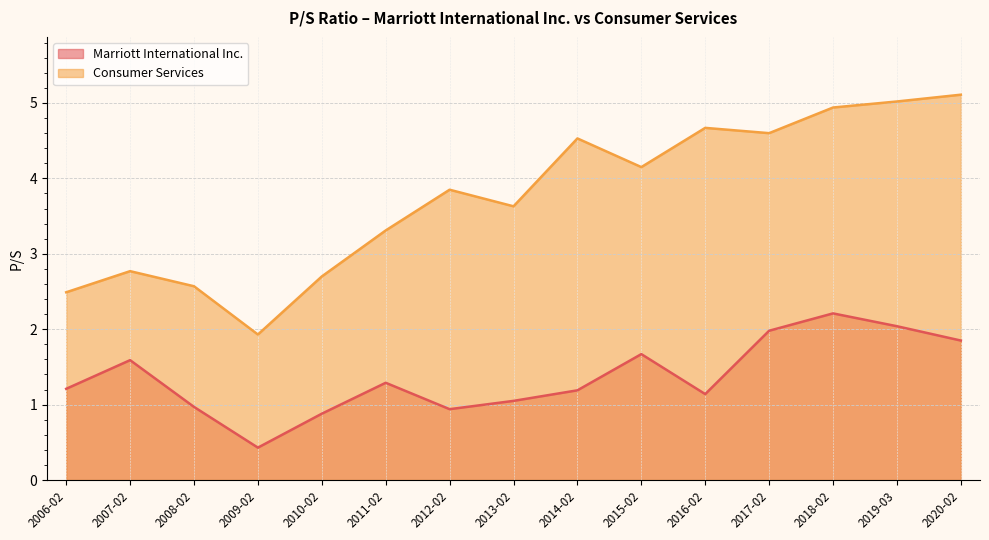

Where does the Marriott International Inc. series first go above 1?

2006-02